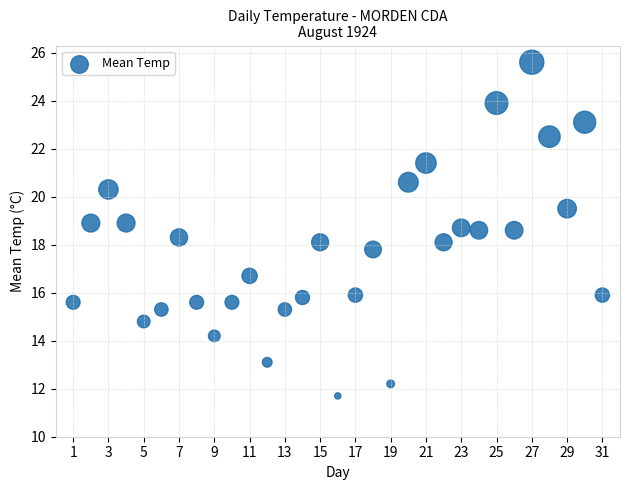

What is the range of Y values (max minus min)?

13.9